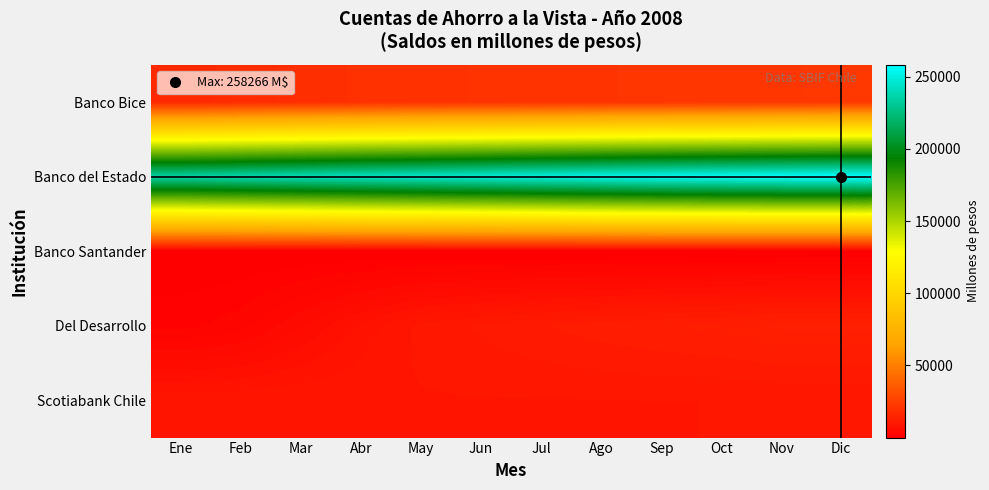

Reading left to right, list all the values displayed in this chart.

Banco Bice: Ene=16619	Feb=17669	Mar=18573	Abr=19431	May=19985	Jun=20302	Jul=20681	Ago=21184	Sep=21412	Oct=21910	Nov=22153	Dic=22439
Banco del Estado: Ene=235392	Feb=237686	Mar=240136	Abr=242817	May=245038	Jun=247323	Jul=249766	Ago=252154	Sep=254284	Oct=255817	Nov=257052	Dic=258266
Banco Santander: Ene=63	Feb=63	Mar=63	Abr=63	May=63	Jun=63	Jul=63	Ago=62	Sep=62	Oct=63	Nov=62	Dic=62
Del Desarrollo: Ene=1711	Feb=2673	Mar=5023	Abr=7449	May=9513	Jun=10325	Jul=11084	Ago=11729	Sep=12191	Oct=12559	Nov=13380	Dic=13360
Scotiabank Chile: Ene=8929	Feb=8957	Mar=9004	Abr=9041	May=9048	Jun=9074	Jul=9098	Ago=9119	Sep=9133	Oct=9144	Nov=9153	Dic=9171